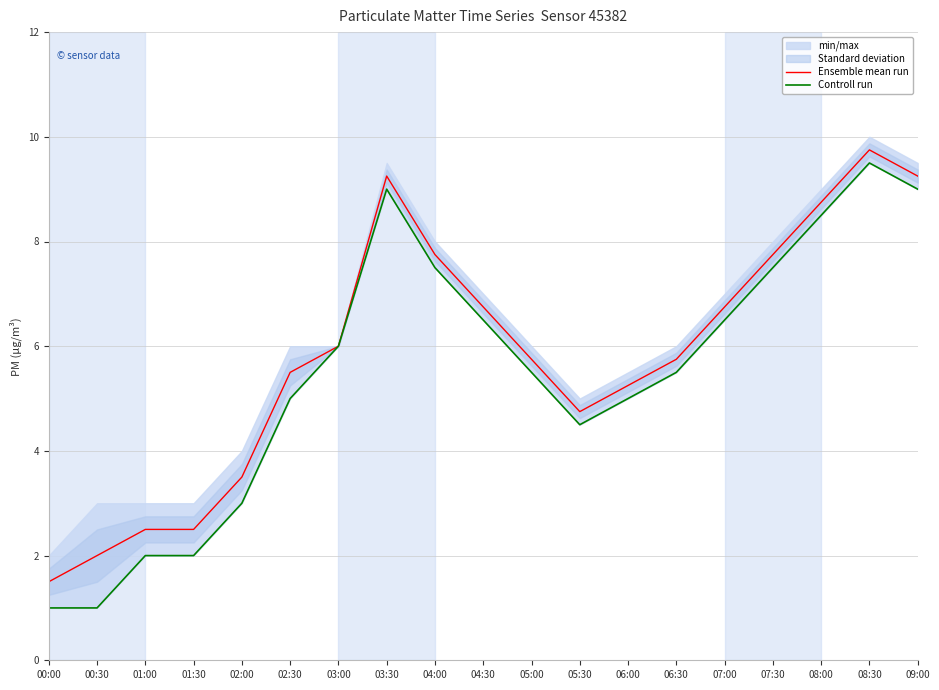

Where is the first local maximum for Ensemble mean run?

03:30